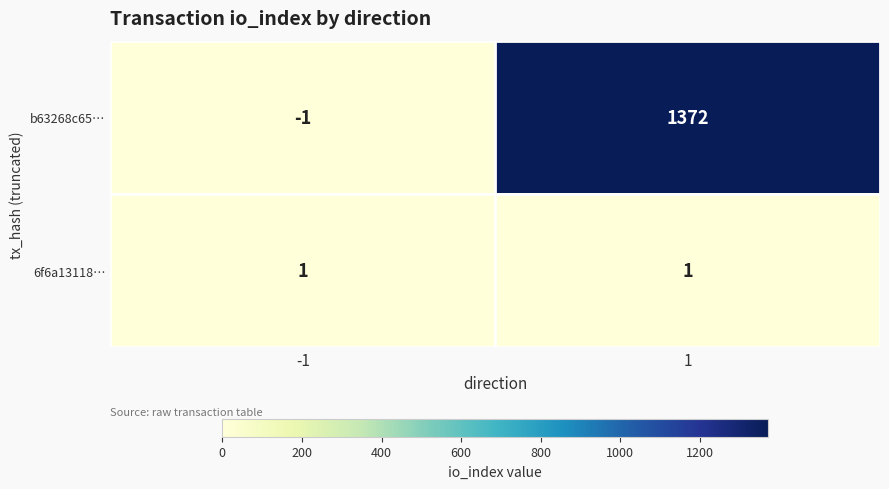

What is the difference between the highest and lowest values at -1?

2